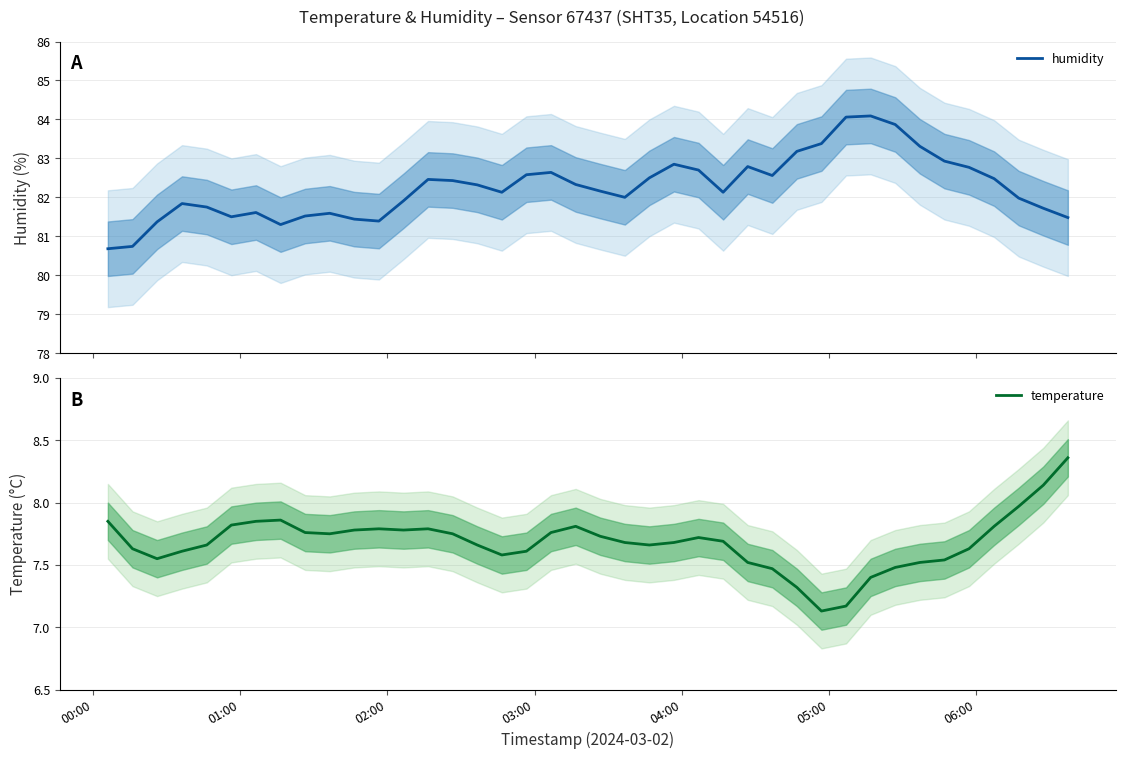

What is the lowest value of the humidity series?

80.7